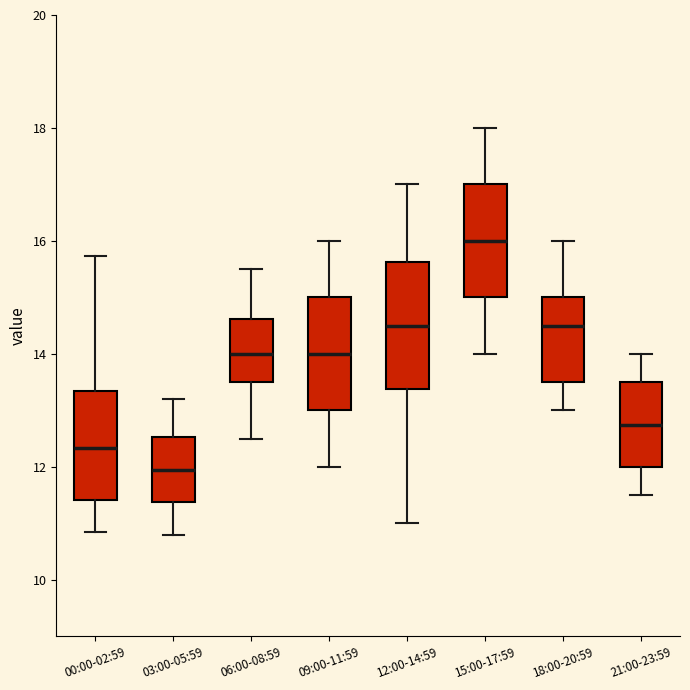

Reading left to right, read every box against the y-axis: the position of its median line, the range the box covers, and the ends of its whiskers. The values are not printed on the chart, so give them approximately, as read against the axis.

00:00-02:59: median 12.4, box 11.4 to 13.4, whiskers 10.8 to 15.8
03:00-05:59: median 12.0, box 11.4 to 12.6, whiskers 10.8 to 13.2
06:00-08:59: median 14.0, box 13.6 to 14.6, whiskers 12.6 to 15.6
09:00-11:59: median 14.0, box 13.0 to 15.0, whiskers 12.0 to 16.0
12:00-14:59: median 14.6, box 13.4 to 15.6, whiskers 11.0 to 17.0
15:00-17:59: median 16.0, box 15.0 to 17.0, whiskers 14.0 to 18.0
18:00-20:59: median 14.6, box 13.6 to 15.0, whiskers 13.0 to 16.0
21:00-23:59: median 12.8, box 12.0 to 13.6, whiskers 11.6 to 14.0